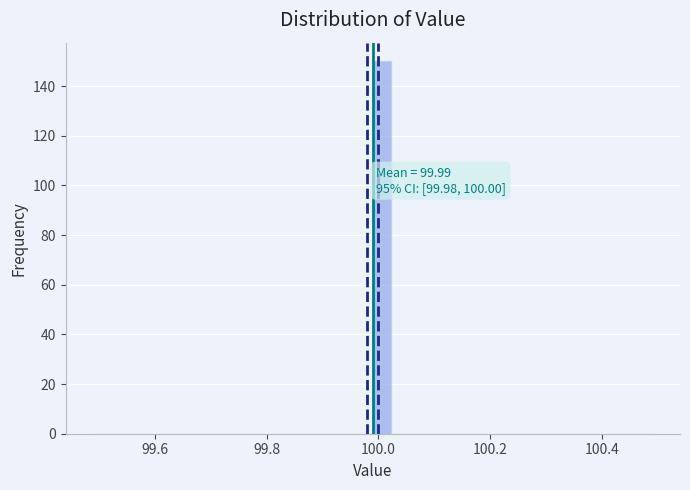

Read against the x-axis, roughly where is the centre of the tallest bar?

100.00